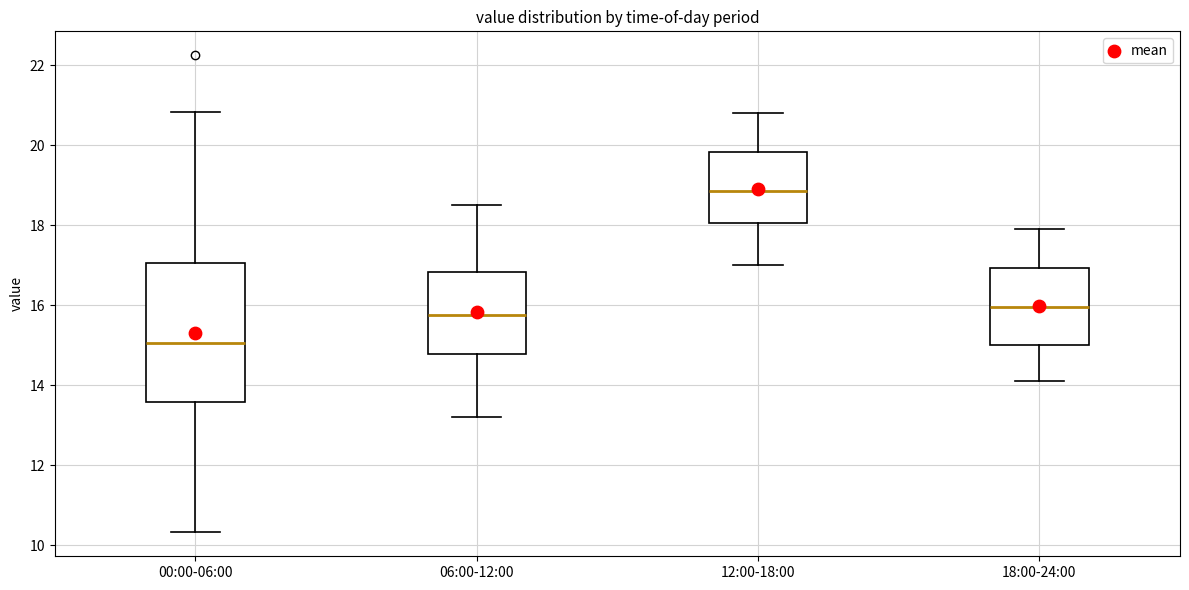

Which box is the tallest, from its lower edge to its upper edge?

00:00-06:00